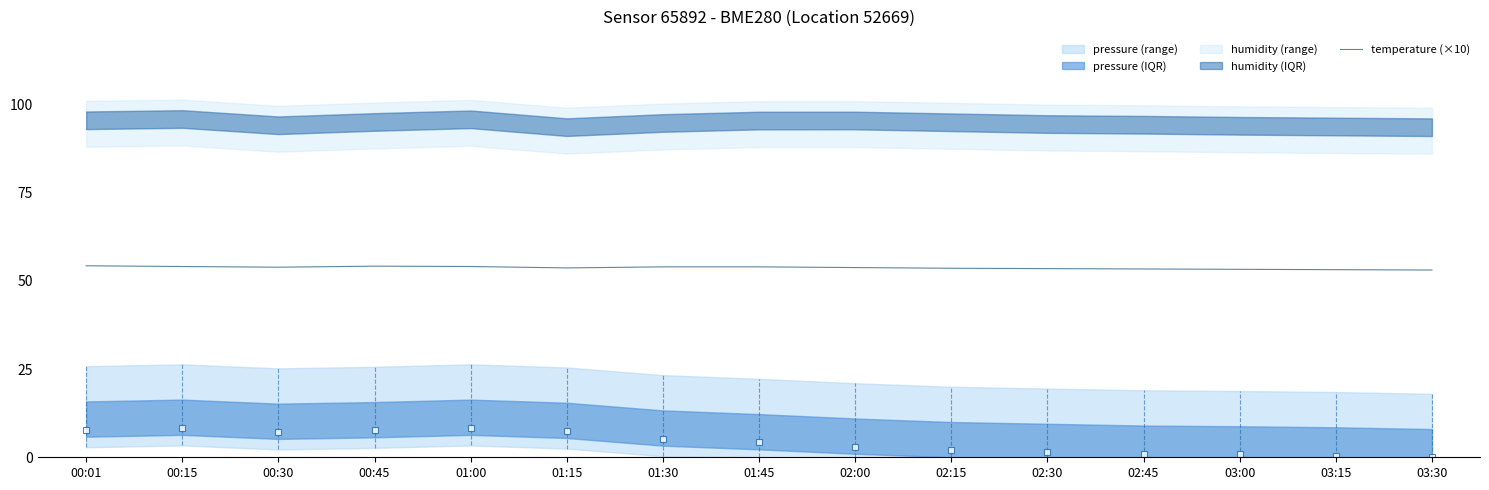

At which category does the data reach its first local valley?

00:30